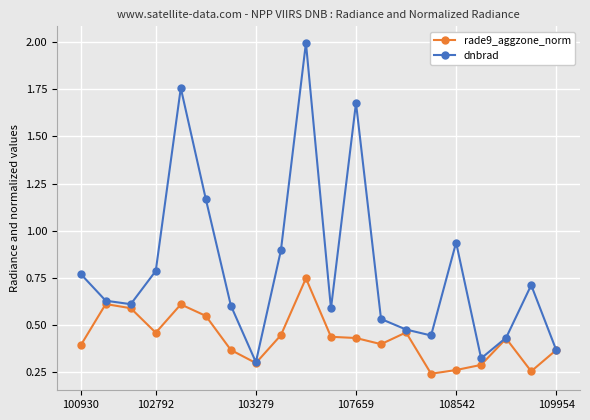

Which series has the largest total across all categories?

dnbrad